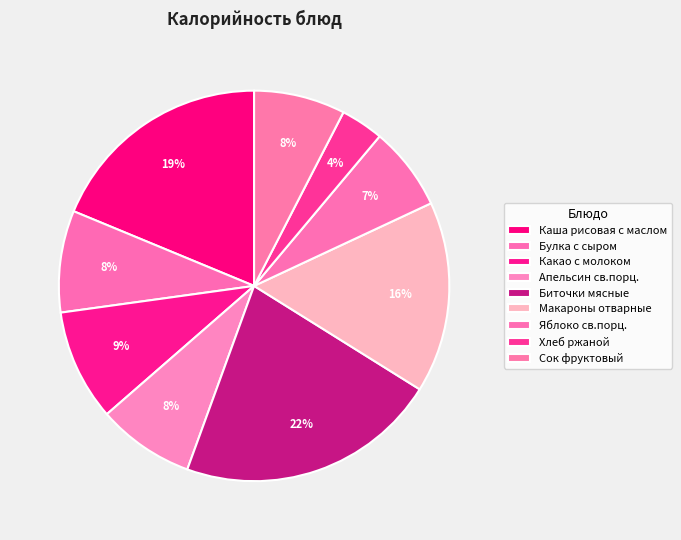

Does Макароны отварные account for over 50% of the chart?

No